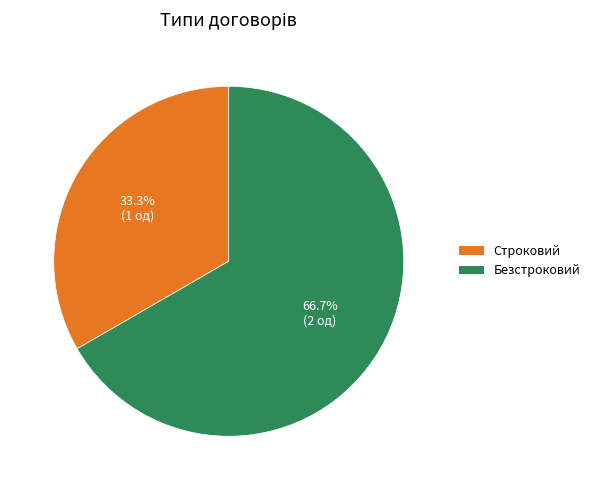

How many slices are in this pie chart?

2